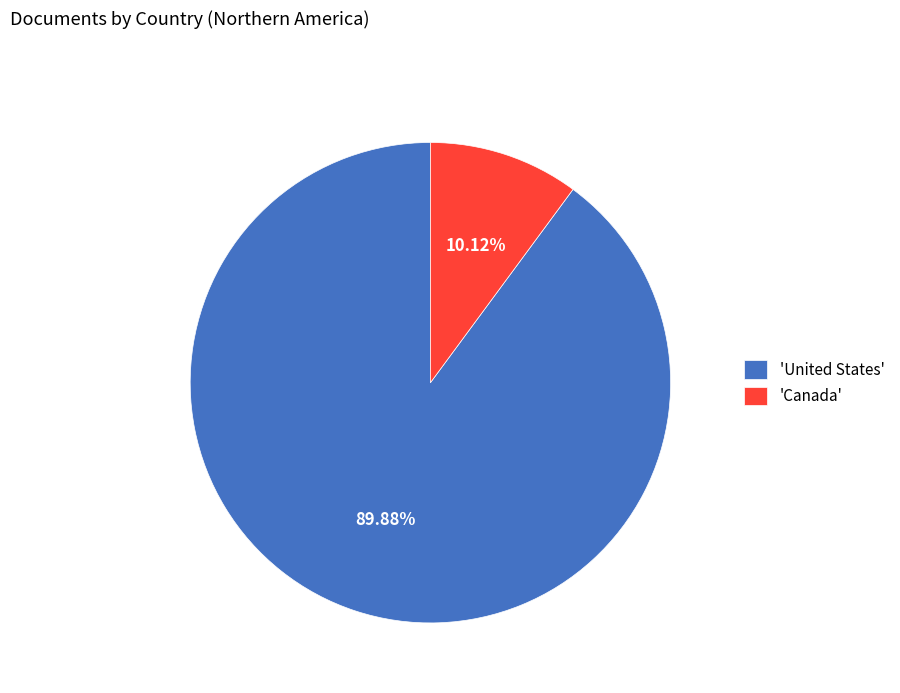

What is the smallest slice in the pie chart?

'Canada'